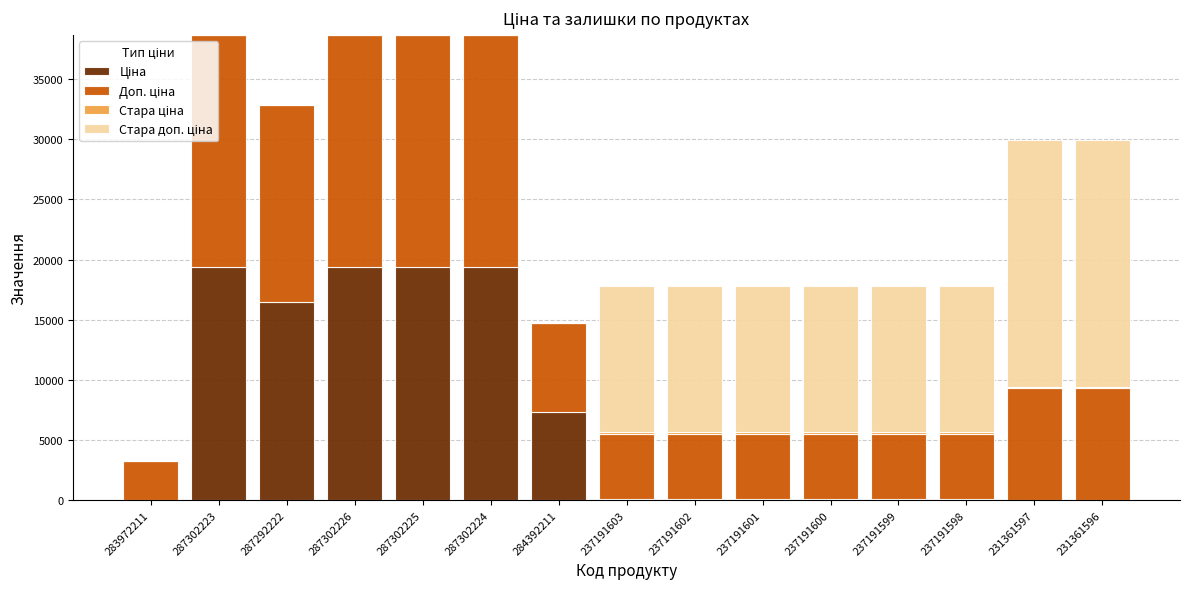

Does the chart contain stacked bars?

Yes